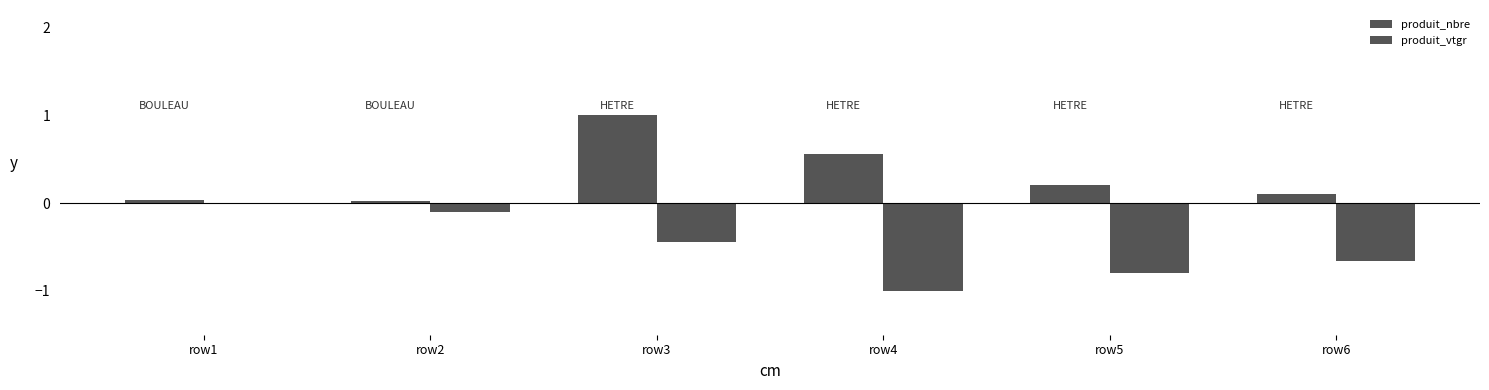

The produit_vtgr series shows -0.0 at row1. True or false?

False